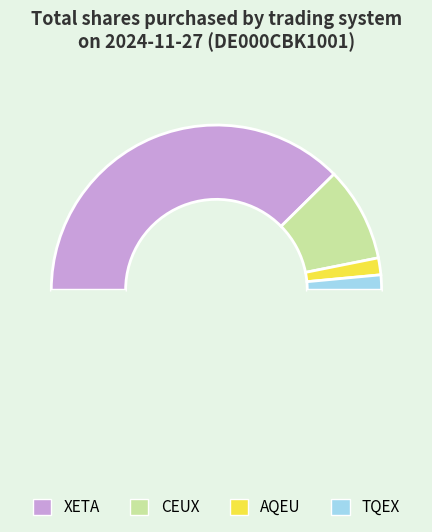

To the nearest percent, what is the difference between the largest and smallest slice percentages?

72%